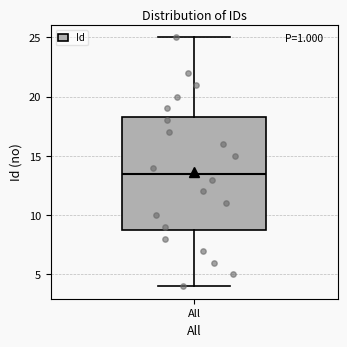

Read this box plot against the y-axis: the position of the median line, the range covered by the box, and the ends of both whiskers. The values are not printed on the chart, so give them approximately, as read against the axis.

median 13.5, box 9.0 to 18.5, whiskers 4.0 to 25.0